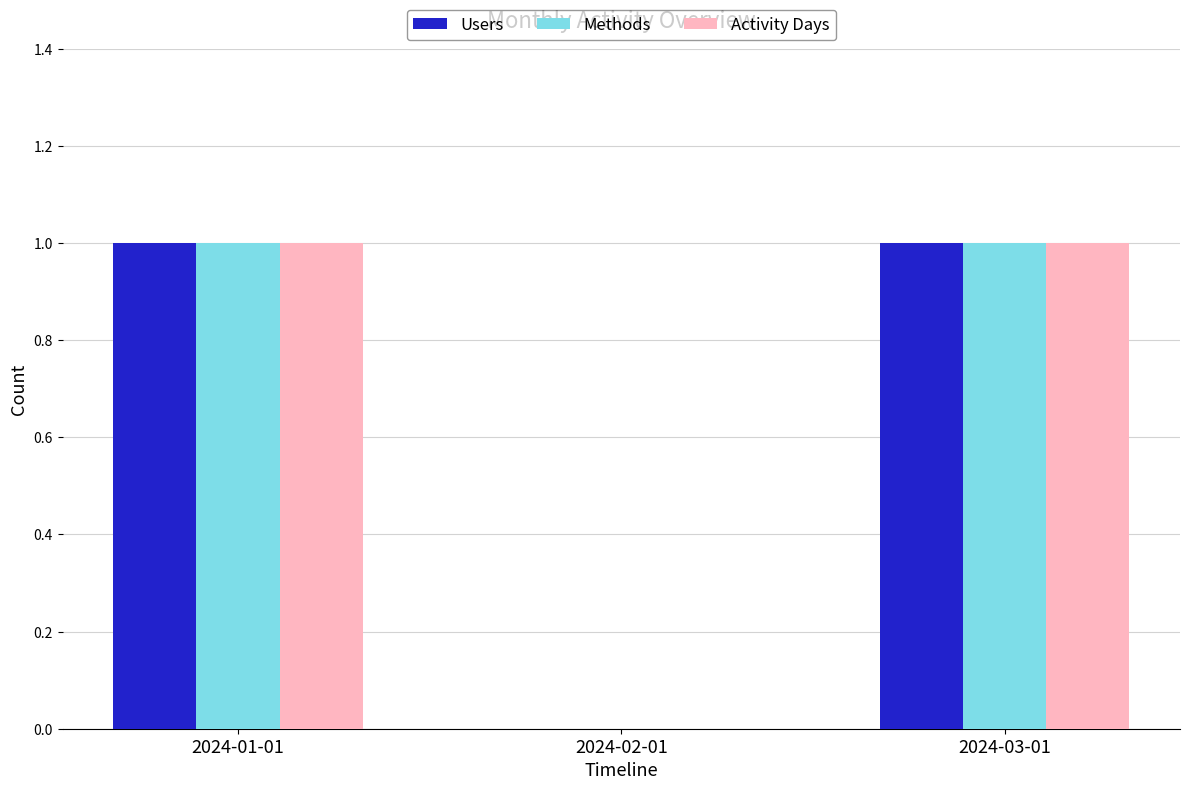

What is the difference between the Activity Days values at 2024-02-01 and 2024-01-01?

1